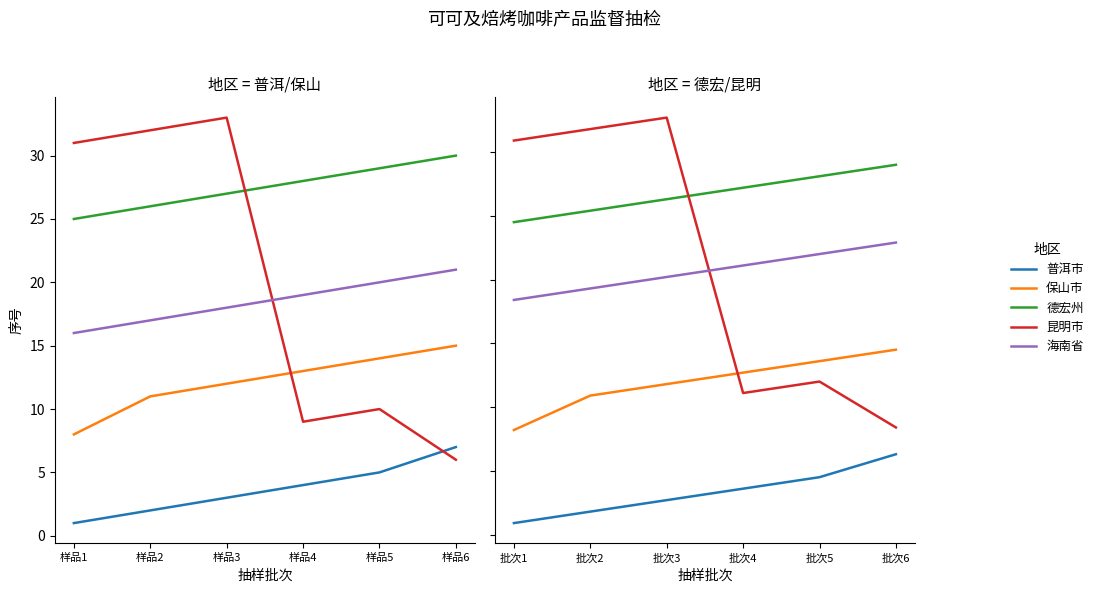

Which series changed the most between 批次1 and 批次5?

昆明市